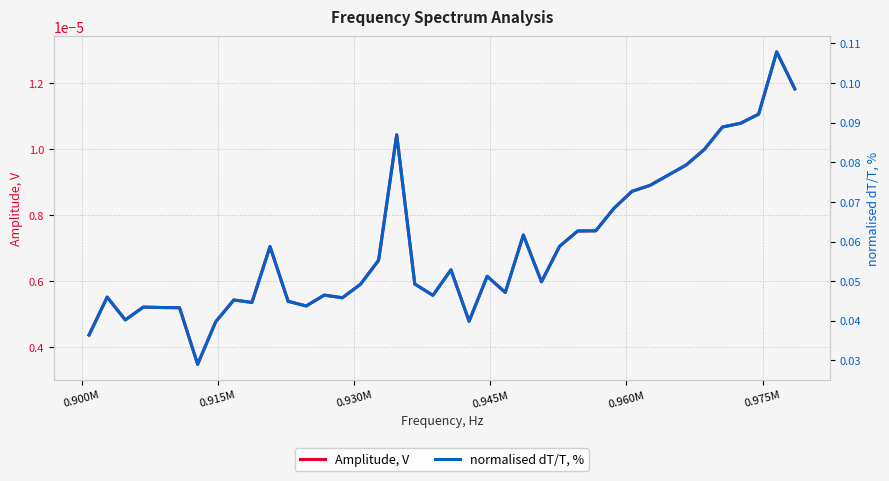

What is the sum of all normalised dT/T, % values?

2.4